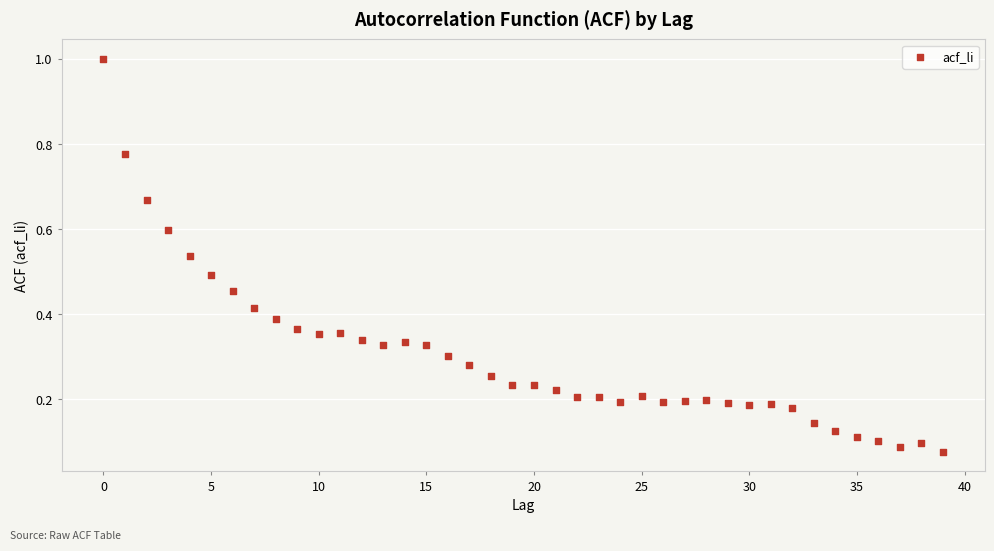

What is the range of Y values (max minus min)?

0.9